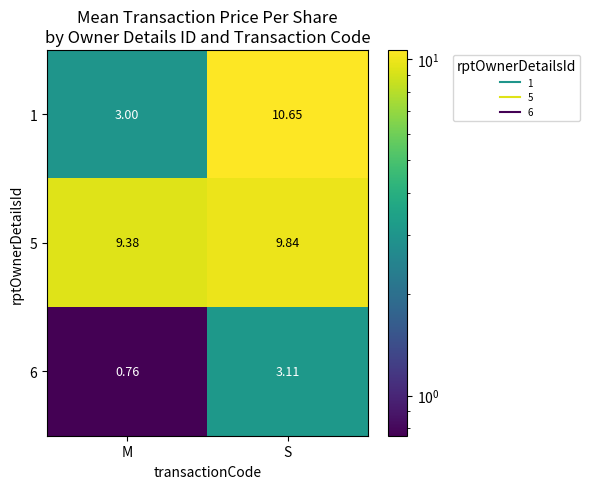

Which series has the largest range (max minus min)?

1